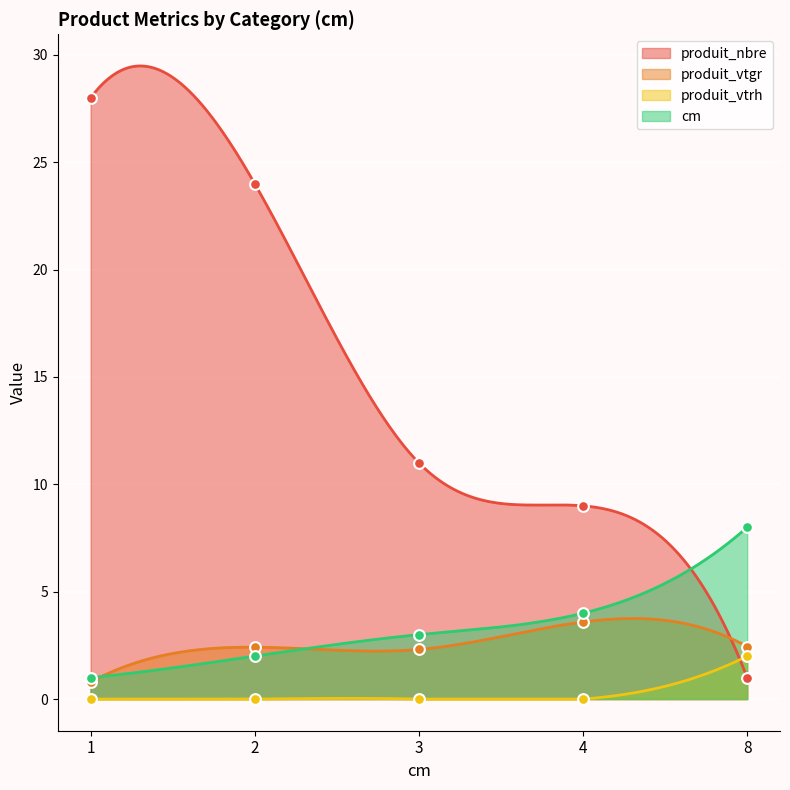

Which series contains the highest Y value?

produit_nbre